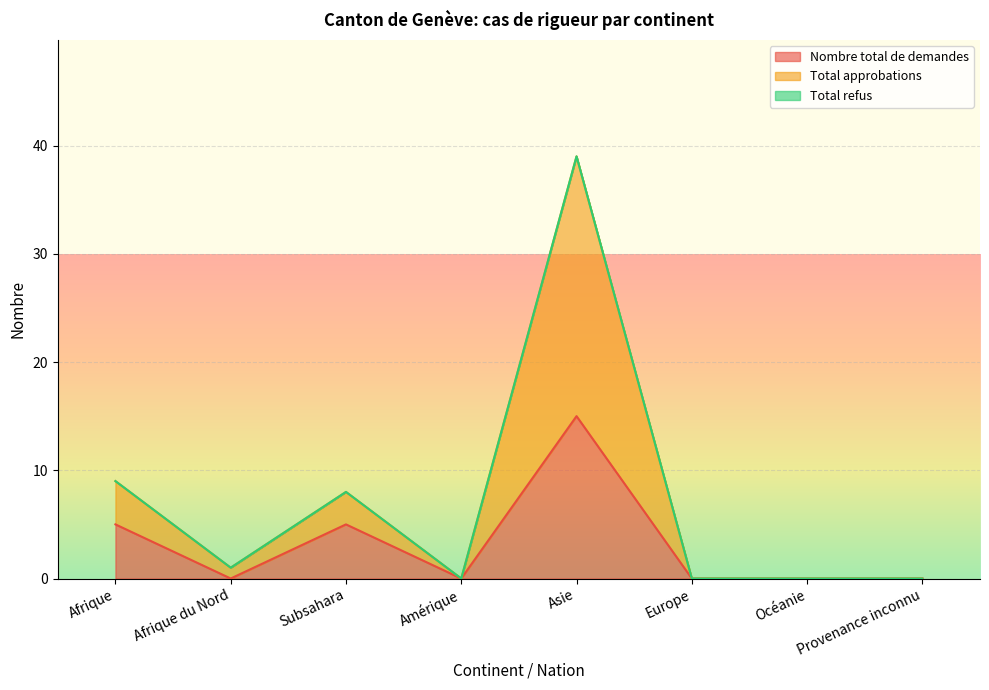

What is the maximum value for Nombre total de demandes?

15